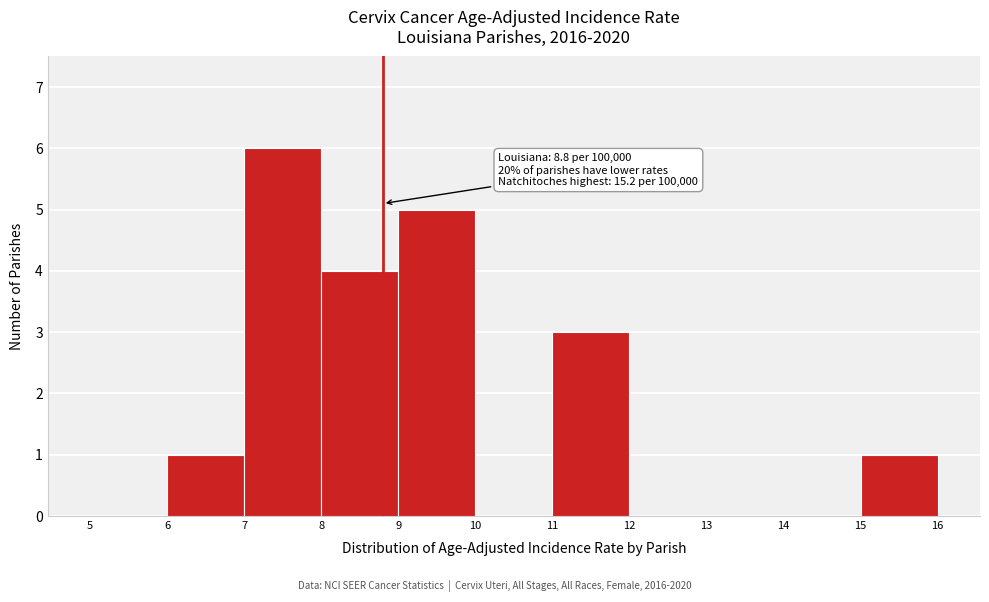

Which range on the x-axis has the tallest bar?

7 to 8